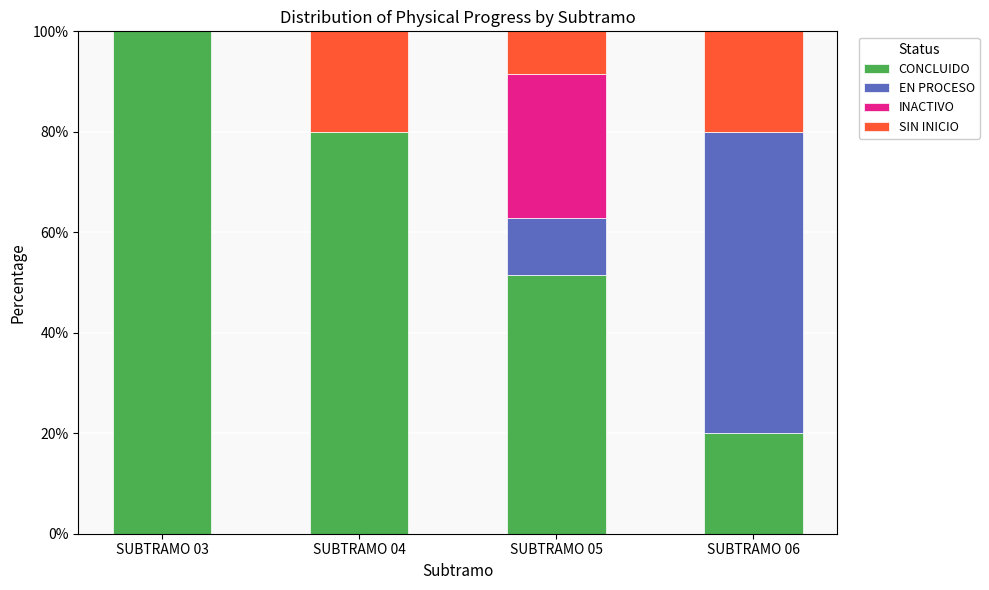

What are all the series names shown in the legend?

CONCLUIDO, EN PROCESO, INACTIVO, SIN INICIO